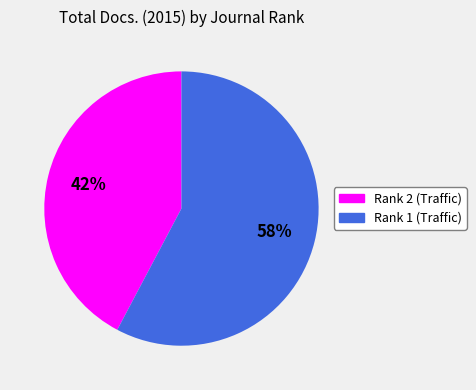

To the nearest percent, what is the average slice percentage?

50%